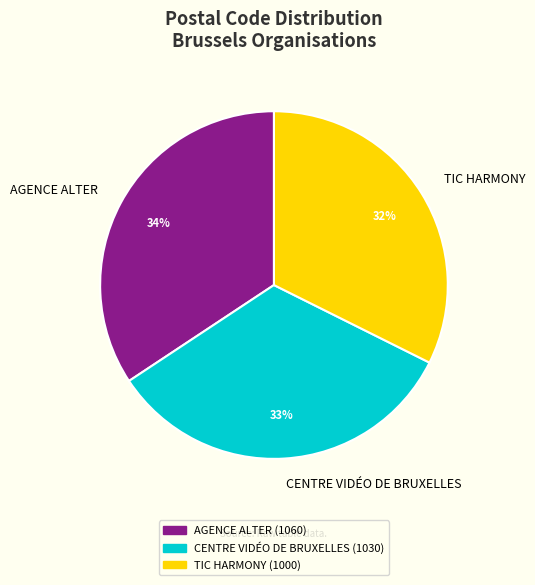

To the nearest percent, what is the difference between the largest and smallest slice percentages?

2%